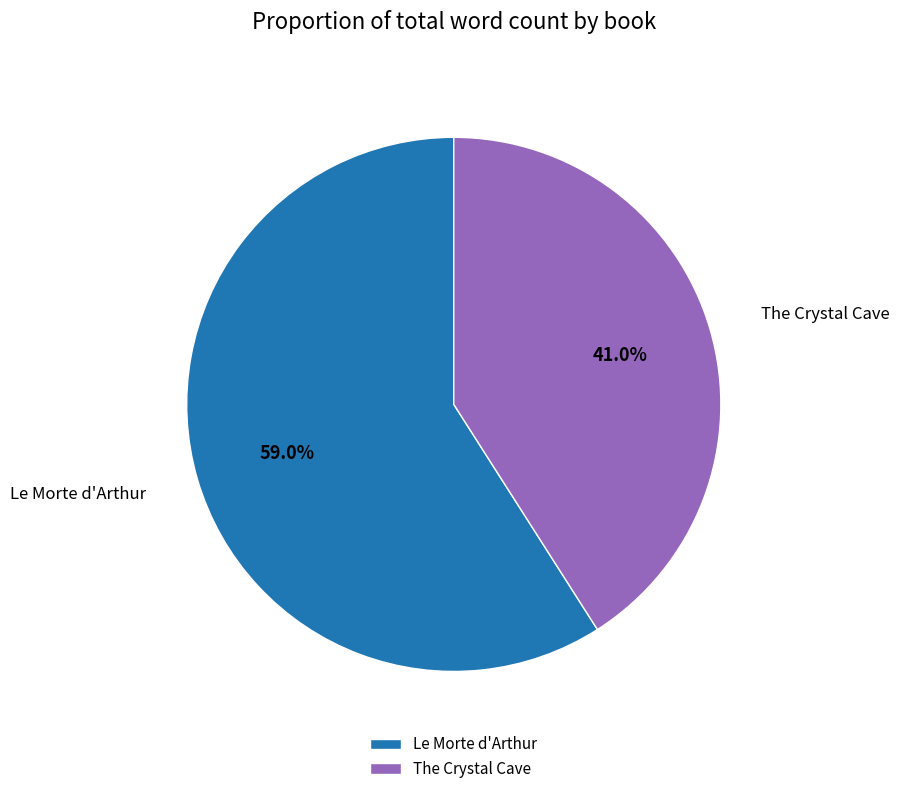

To the nearest percent, what portion does Le Morte d'Arthur represent?

59%